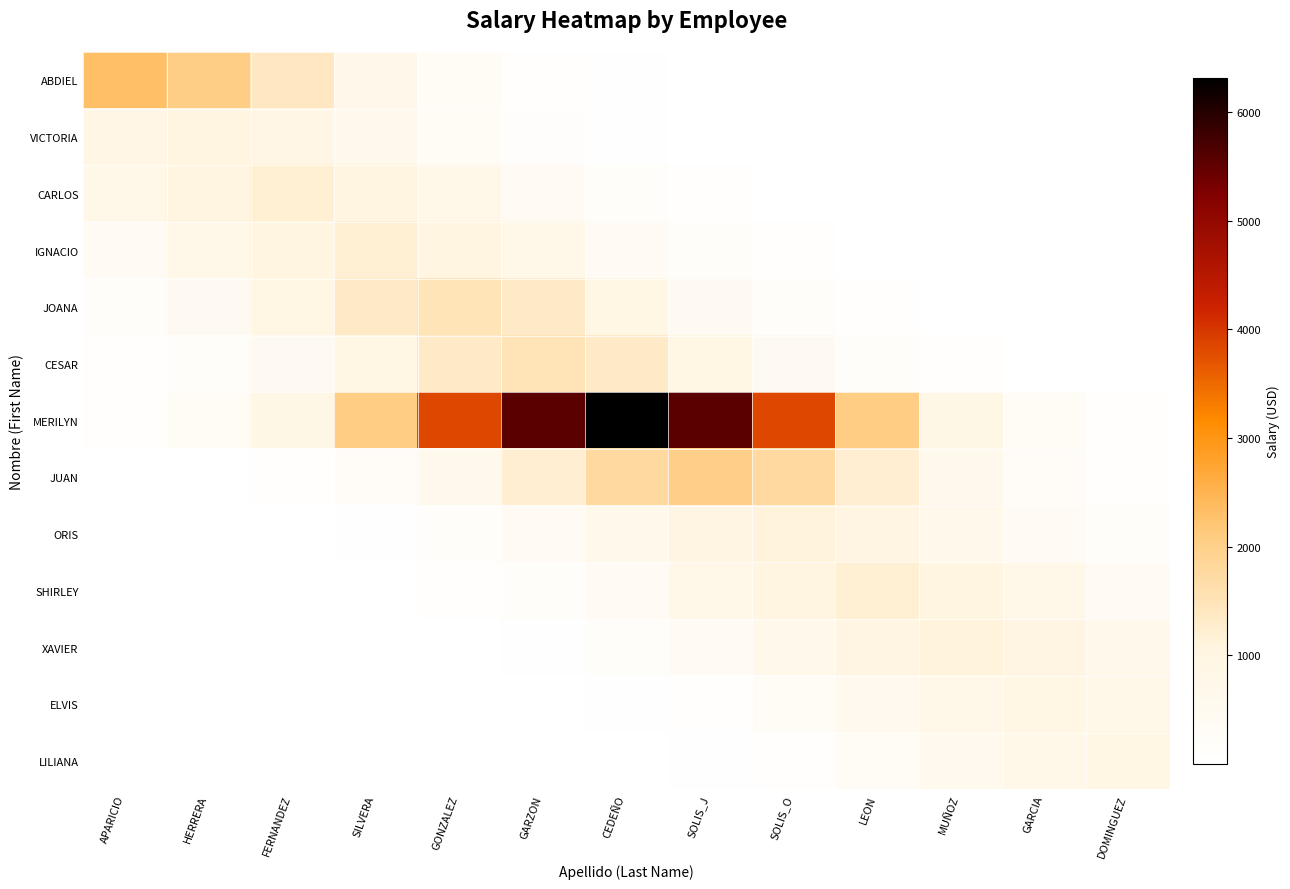

Reading left to right, transcribe all the data shown in this chart.

ABDIEL: APARICIO=2300.0	HERRERA=2029.7	FERNANDEZ=1395.0	SILVERA=746.7	GONZALEZ=311.3	GARZON=101.1	CEDEÑO=25.6	SOLIS_J=5.0	SOLIS_O=0.8	LEON=0.1	MUÑOZ=0.0	GARCIA=0.0	DOMINGUEZ=0.0
VICTORIA: APARICIO=882.5	HERRERA=1000.0	FERNANDEZ=882.5	SILVERA=606.5	GONZALEZ=324.7	GARZON=135.3	CEDEÑO=43.9	SOLIS_J=11.1	SOLIS_O=2.2	LEON=0.3	MUÑOZ=0.0	GARCIA=0.0	DOMINGUEZ=0.0
CARLOS: APARICIO=727.8	HERRERA=1059.0	FERNANDEZ=1200.0	SILVERA=1059.0	GONZALEZ=727.8	GARZON=389.6	CEDEÑO=162.4	SOLIS_J=52.7	SOLIS_O=13.3	LEON=2.6	MUÑOZ=0.4	GARCIA=0.0	DOMINGUEZ=0.0
IGNACIO: APARICIO=389.6	HERRERA=727.8	FERNANDEZ=1059.0	SILVERA=1200.0	GONZALEZ=1059.0	GARZON=727.8	CEDEÑO=389.6	SOLIS_J=162.4	SOLIS_O=52.7	LEON=13.3	MUÑOZ=2.6	GARCIA=0.4	DOMINGUEZ=0.0
JOANA: APARICIO=203.0	HERRERA=487.0	FERNANDEZ=909.8	SILVERA=1323.7	GONZALEZ=1500.0	GARZON=1323.7	CEDEÑO=909.8	SOLIS_J=487.0	SOLIS_O=203.0	LEON=65.9	MUÑOZ=16.7	GARCIA=3.3	DOMINGUEZ=0.5
CESAR: APARICIO=65.9	HERRERA=203.0	FERNANDEZ=487.0	SILVERA=909.8	GONZALEZ=1323.7	GARZON=1500.0	CEDEÑO=1323.7	SOLIS_J=909.8	SOLIS_O=487.0	LEON=203.0	MUÑOZ=65.9	GARCIA=16.7	DOMINGUEZ=3.3
MERILYN: APARICIO=70.2	HERRERA=277.7	FERNANDEZ=855.3	SILVERA=2051.8	GONZALEZ=3833.3	GARZON=5577.4	CEDEÑO=6320.0	SOLIS_J=5577.4	SOLIS_O=3833.3	LEON=2051.8	MUÑOZ=855.3	GARCIA=277.7	DOMINGUEZ=70.2
JUAN: APARICIO=4.4	HERRERA=22.2	FERNANDEZ=87.9	SILVERA=270.7	GONZALEZ=649.3	GARZON=1213.1	CEDEÑO=1765.0	SOLIS_J=2000.0	SOLIS_O=1765.0	LEON=1213.1	MUÑOZ=649.3	GARCIA=270.7	DOMINGUEZ=87.9
ORIS: APARICIO=0.4	HERRERA=2.4	FERNANDEZ=12.2	SILVERA=48.3	GONZALEZ=148.9	GARZON=357.1	CEDEÑO=667.2	SOLIS_J=970.7	SOLIS_O=1100.0	LEON=970.7	MUÑOZ=667.2	GARCIA=357.1	DOMINGUEZ=148.9
SHIRLEY: APARICIO=0.0	HERRERA=0.4	FERNANDEZ=2.6	SILVERA=13.3	GONZALEZ=52.7	GARZON=162.4	CEDEÑO=389.6	SOLIS_J=727.8	SOLIS_O=1059.0	LEON=1200.0	MUÑOZ=1059.0	GARCIA=727.8	DOMINGUEZ=389.6
XAVIER: APARICIO=0.0	HERRERA=0.0	FERNANDEZ=0.4	SILVERA=2.4	GONZALEZ=12.2	GARZON=48.3	CEDEÑO=148.9	SOLIS_J=357.1	SOLIS_O=667.2	LEON=970.7	MUÑOZ=1100.0	GARCIA=970.7	DOMINGUEZ=667.2
ELVIS: APARICIO=0.0	HERRERA=0.0	FERNANDEZ=0.0	SILVERA=0.3	GONZALEZ=2.0	GARZON=10.0	CEDEÑO=39.5	SOLIS_J=121.8	SOLIS_O=292.2	LEON=545.9	MUÑOZ=794.2	GARCIA=900.0	DOMINGUEZ=794.2
LILIANA: APARICIO=0.0	HERRERA=0.0	FERNANDEZ=0.0	SILVERA=0.0	GONZALEZ=0.3	GARZON=2.0	CEDEÑO=10.0	SOLIS_J=39.5	SOLIS_O=121.8	LEON=292.2	MUÑOZ=545.9	GARCIA=794.2	DOMINGUEZ=900.0